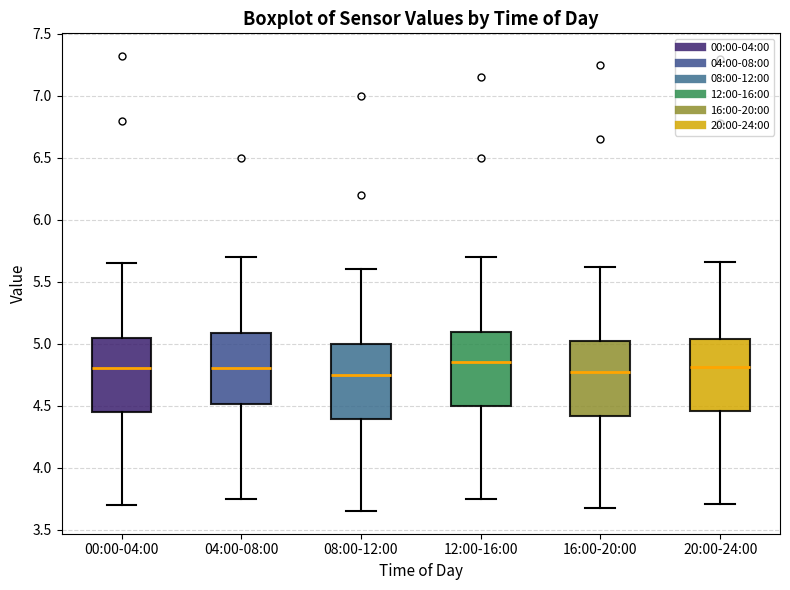

Reading left to right, transcribe this box plot: for each box, give where its median line is, the range the box spans, and where its two whiskers end, as read against the y-axis. The values are not printed on the chart, so give them approximately, as read against the axis.

00:00-04:00: median 4.80, box 4.45 to 5.05, whiskers 3.70 to 5.65
04:00-08:00: median 4.80, box 4.50 to 5.10, whiskers 3.75 to 5.70
08:00-12:00: median 4.75, box 4.40 to 5.00, whiskers 3.65 to 5.60
12:00-16:00: median 4.85, box 4.50 to 5.10, whiskers 3.75 to 5.70
16:00-20:00: median 4.75, box 4.40 to 5.00, whiskers 3.65 to 5.60
20:00-24:00: median 4.80, box 4.45 to 5.05, whiskers 3.70 to 5.65